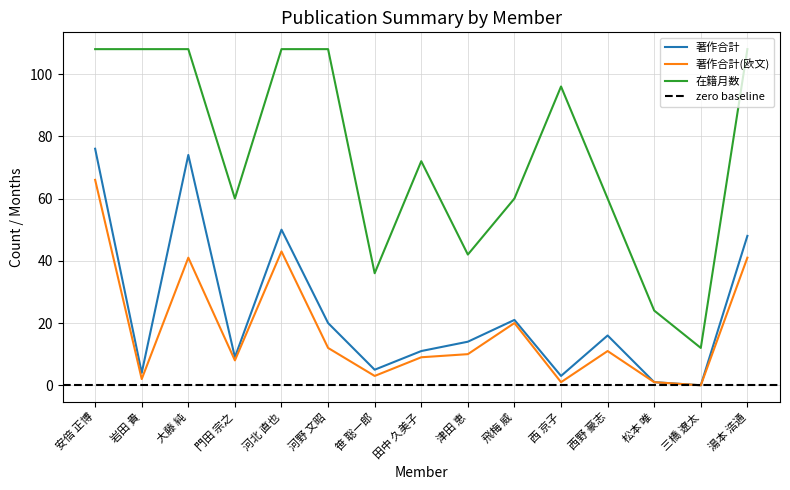

The 在籍月数 series shows 182 at 湯本 浩通. True or false?

False